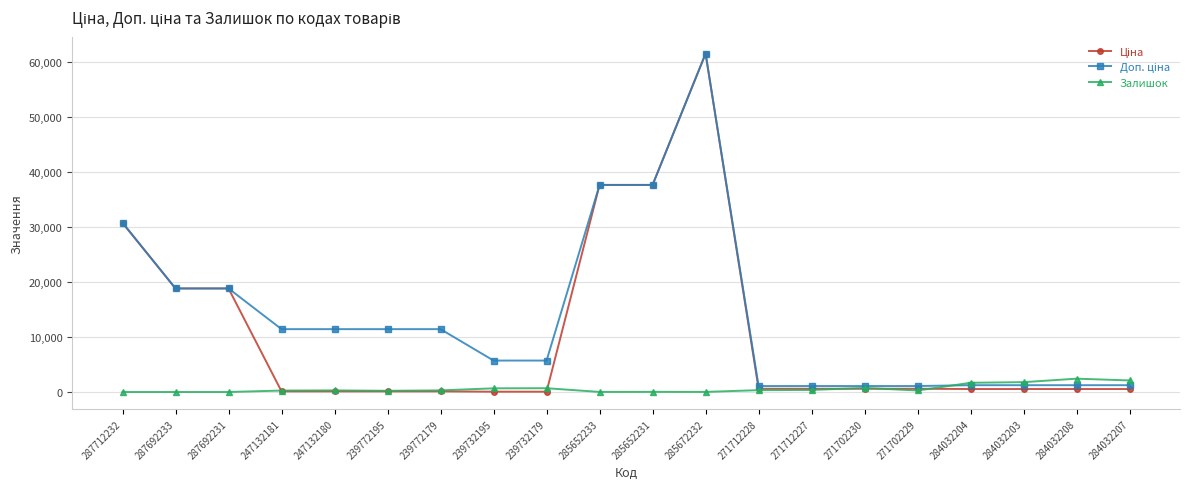

Is it true that Залишок equals 334.0 at 271712228?

True